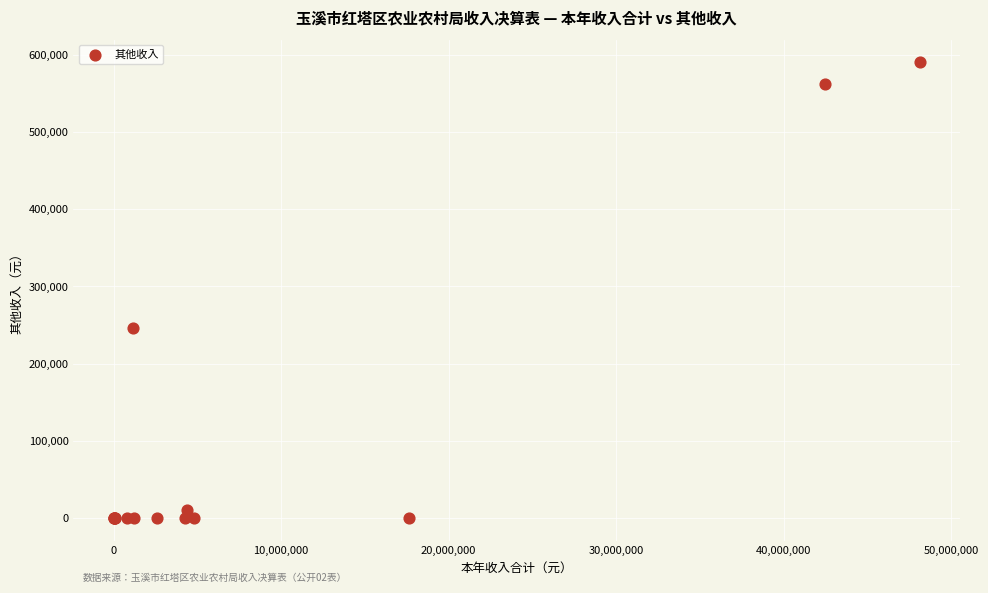

What Y value in the scatter plot is closest to 295194?

246100.0